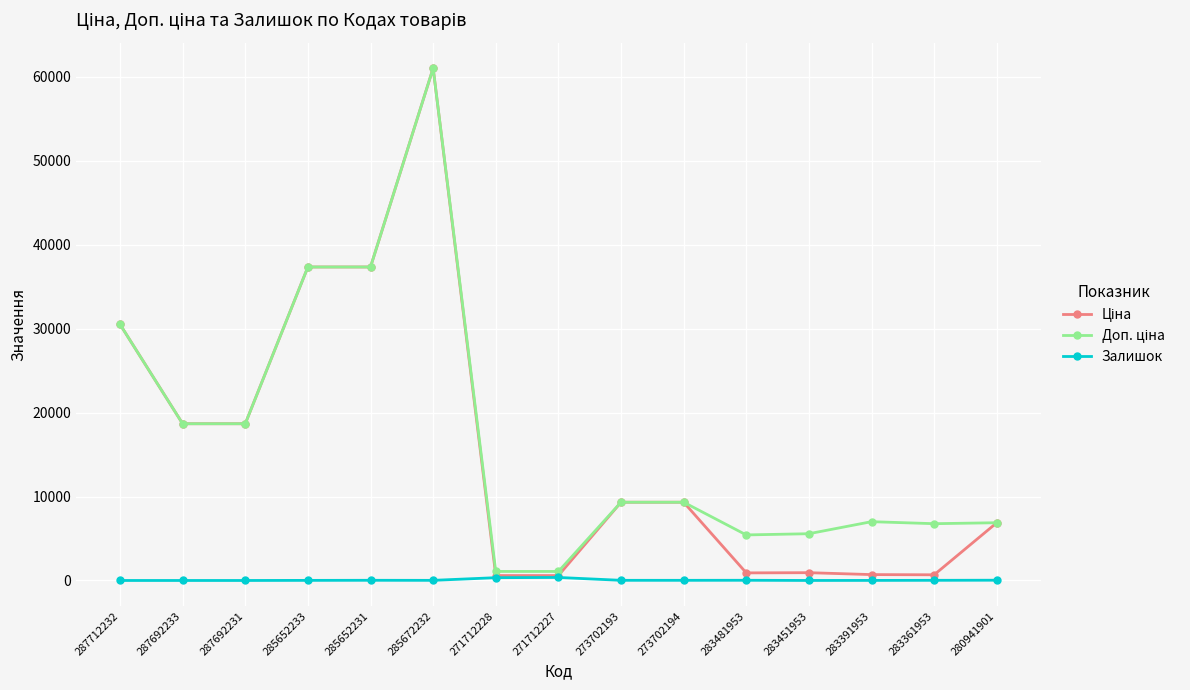

What is the greatest value displayed?

61024.7